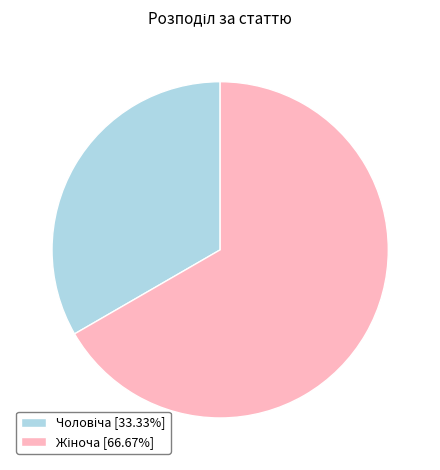

Is there a majority slice in this chart?

Yes